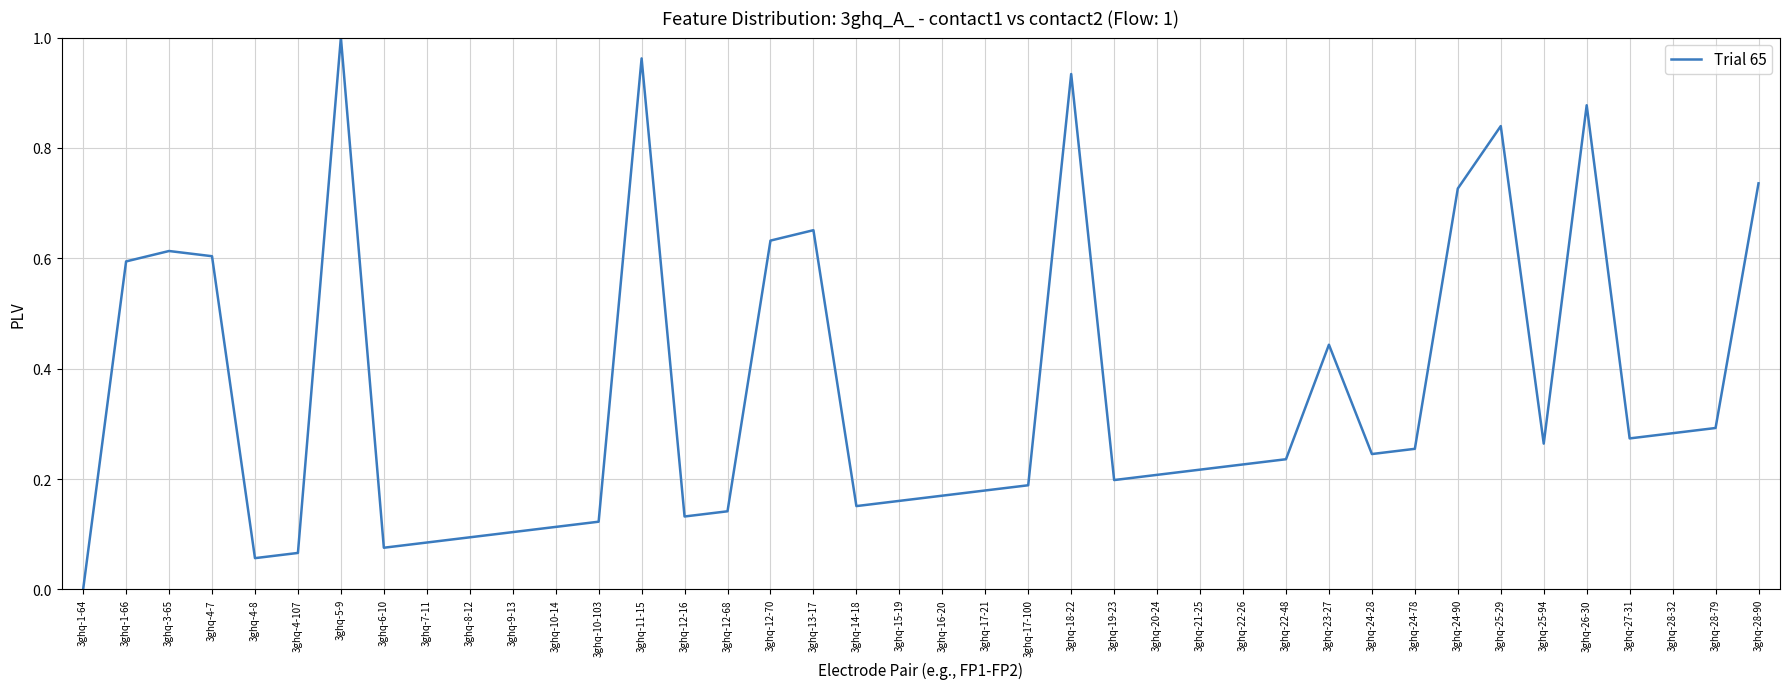

Which category has the lowest value across all series?

3ghq-1-64